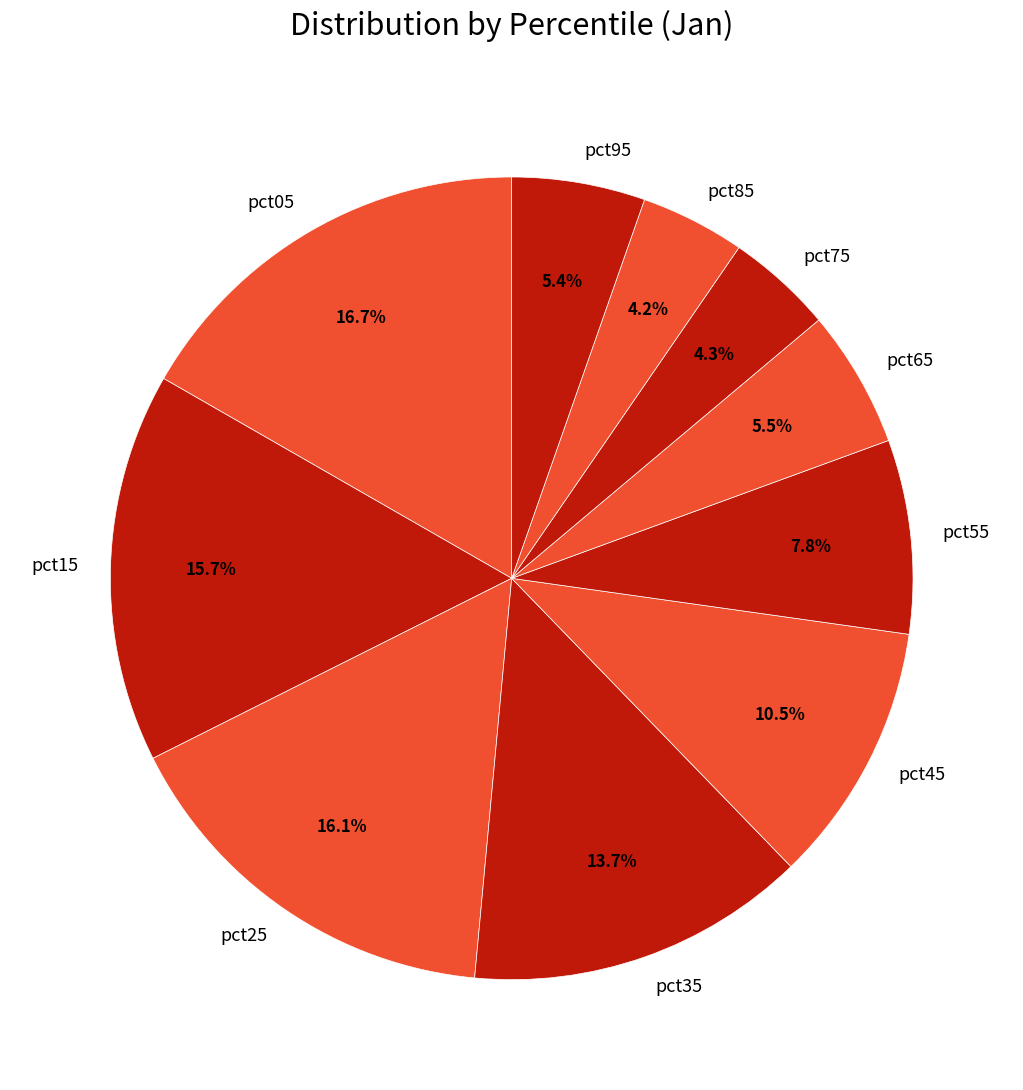

To the nearest percent, what is the difference between the pct05 and pct75 slice percentages?

12%